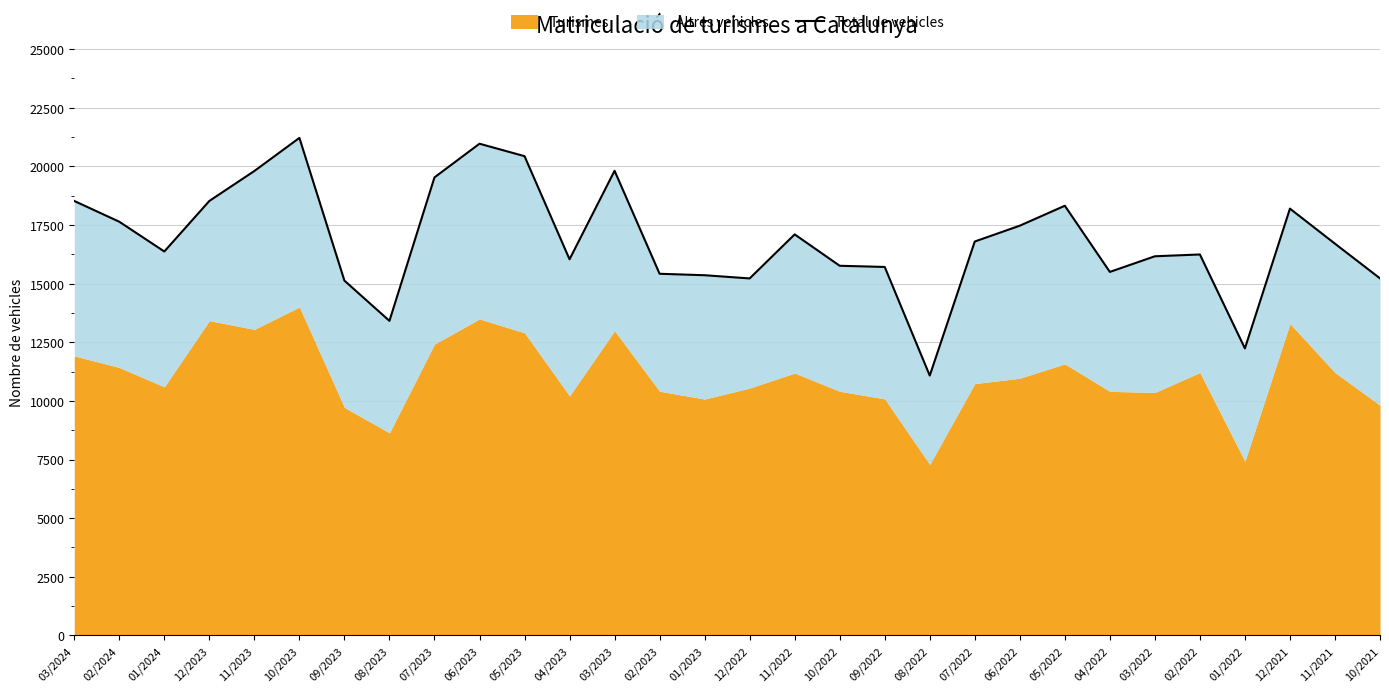

True or false: the data shows 29888 at 03/2024.

False